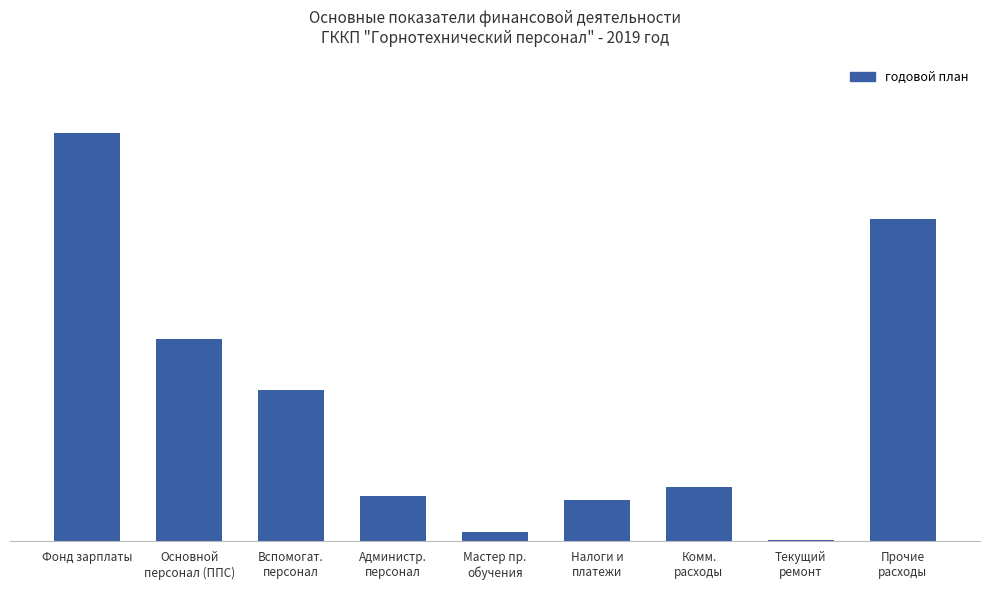

What is the maximum value shown in the chart?

91734.0